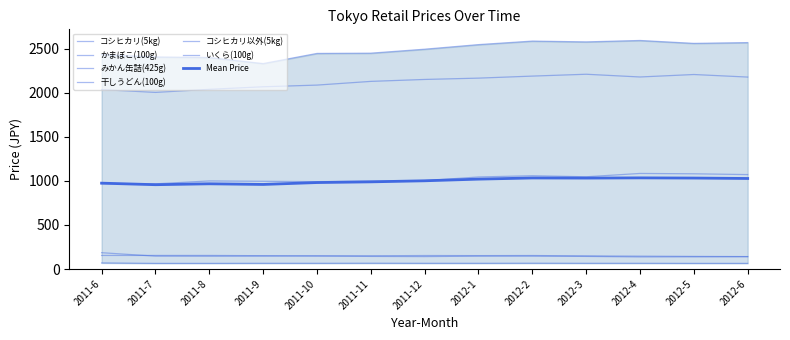

What is the average value of the コシヒカリ(5kg) series?

2491